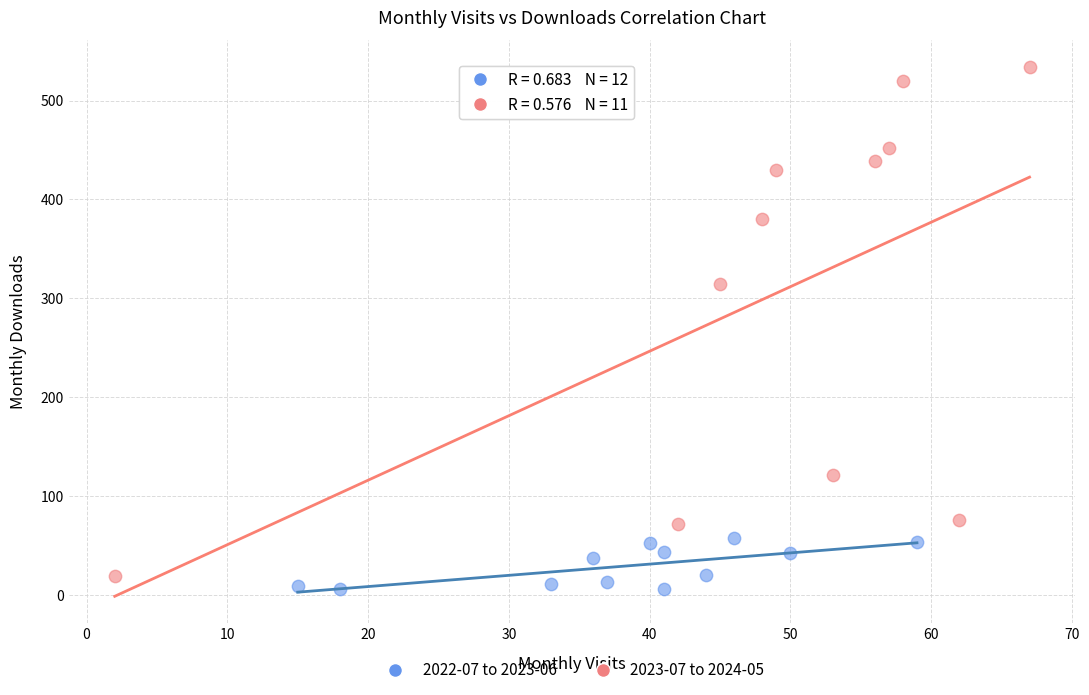

Which series contains the lowest Y value?

2022-07 to 2023-06